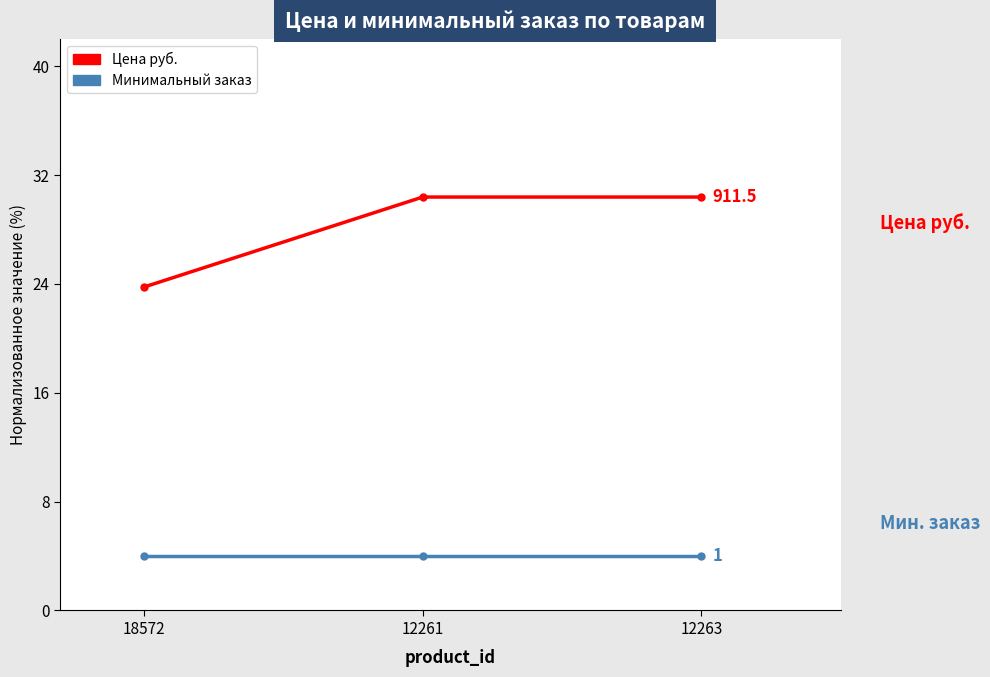

Which series has the largest total across all categories?

Цена руб.